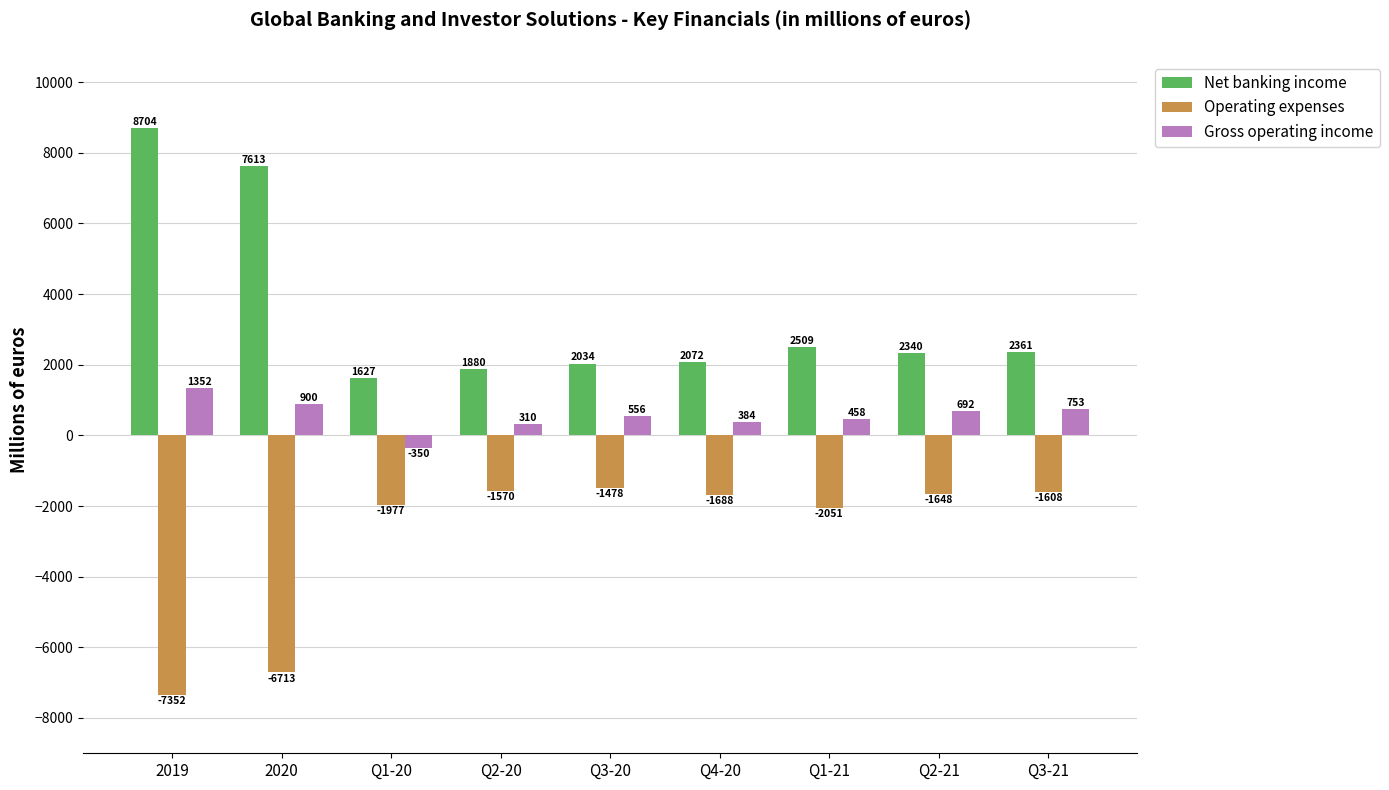

How many bars are there in total?

27